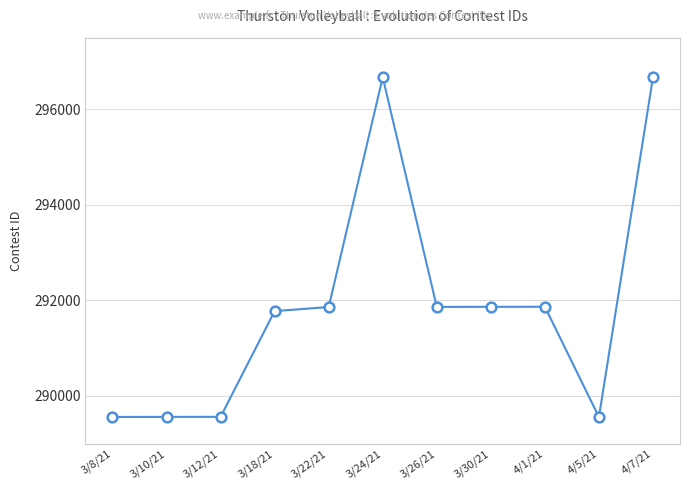

True or false: the data shows 445465 at 3/10/21.

False